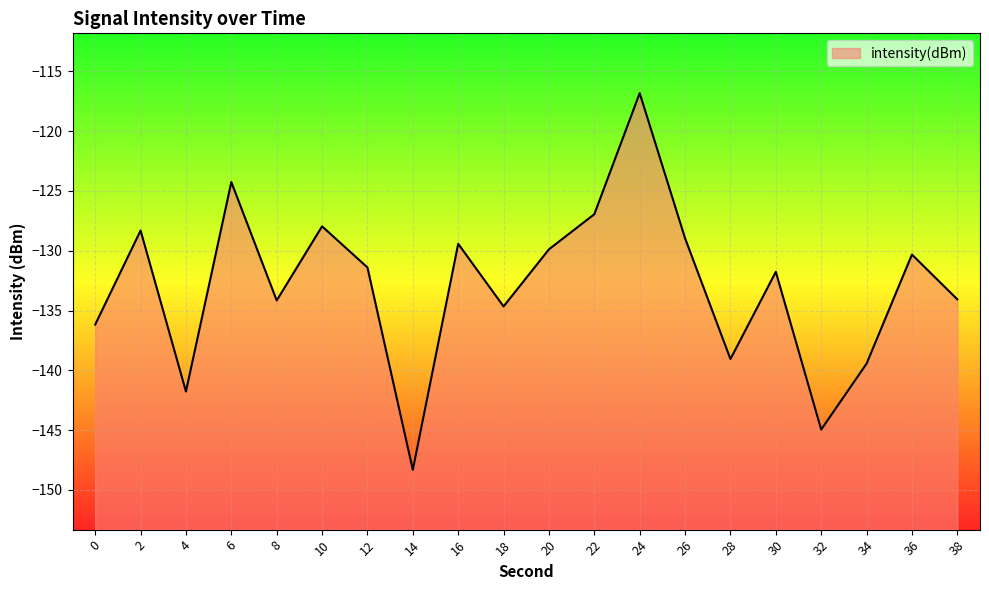

How many data points does each series have?

20